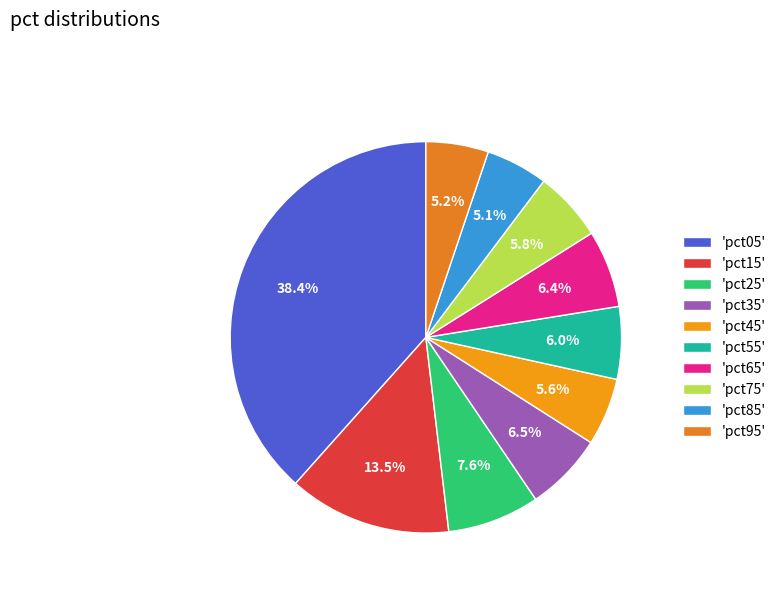

Rank the categories by value from lowest to highest.

pct85, pct95, pct45, pct75, pct55, pct65, pct35, pct25, pct15, pct05